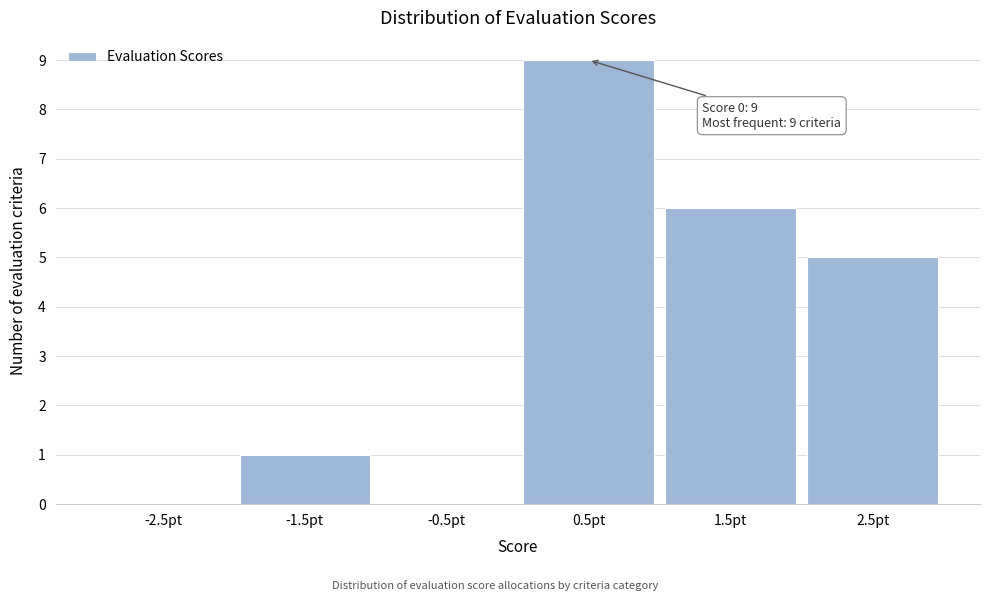

Which range on the x-axis has the tallest bar?

0 to 1